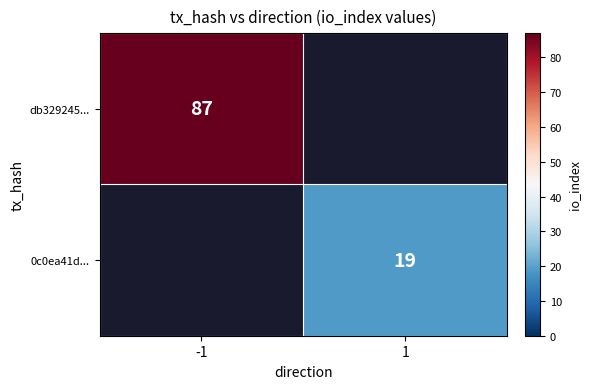

At which category does the chart reach its minimum across all series?

1